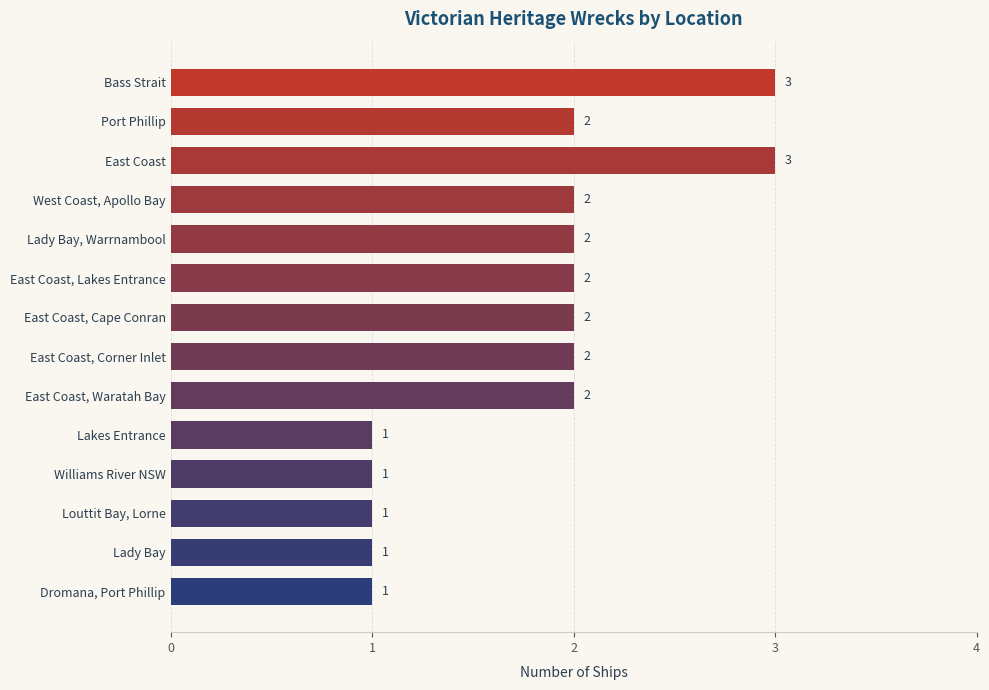

Which has a higher value, East Coast, Waratah Bay or Lakes Entrance?

East Coast, Waratah Bay